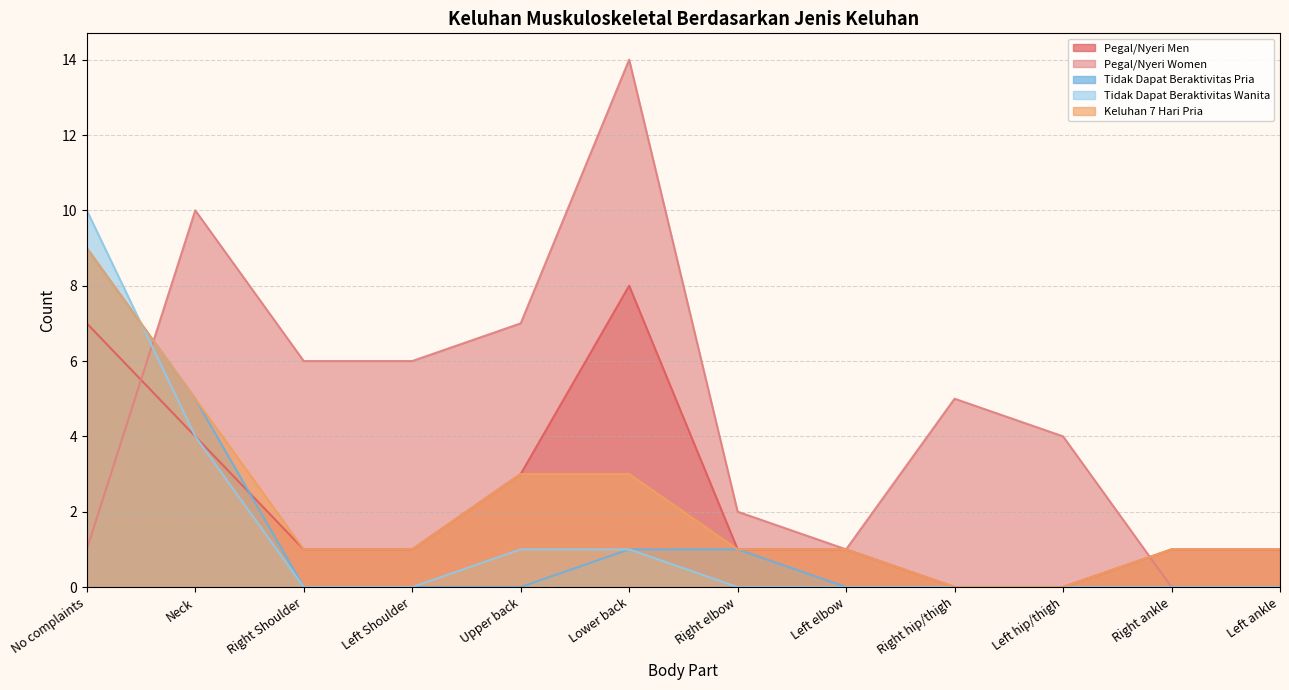

What is the difference between the highest and lowest values at Upper back?

7